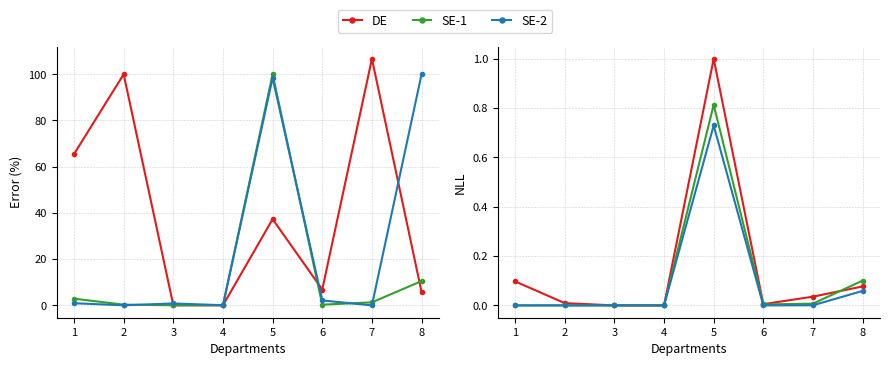

How many values in the SE-2 series exceed 0?

3